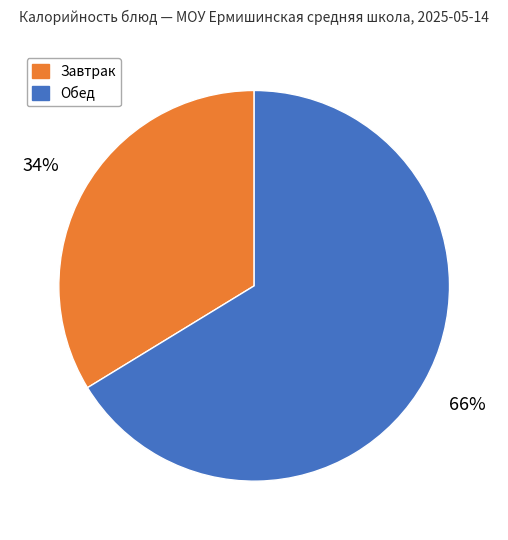

To the nearest percent, what is the average slice percentage?

50%